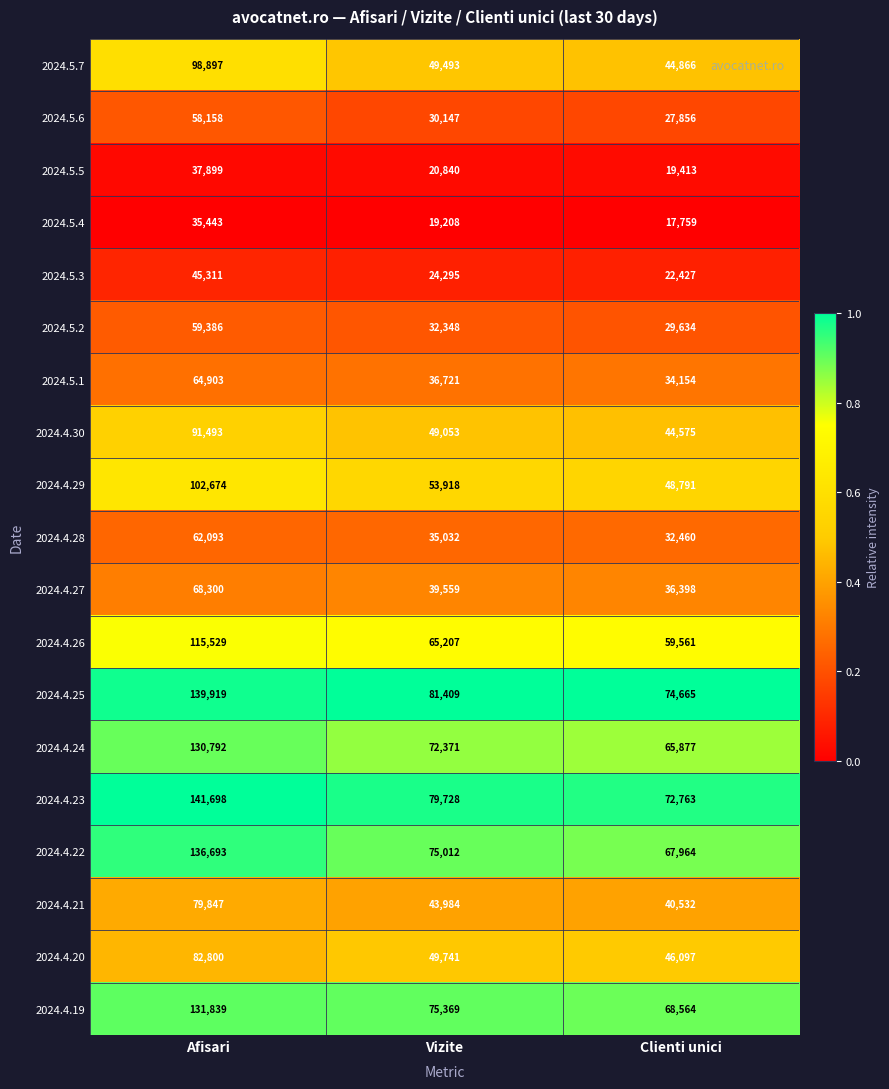

What is the difference between the 2024.4.24 values at Afisari and Vizite?

58421